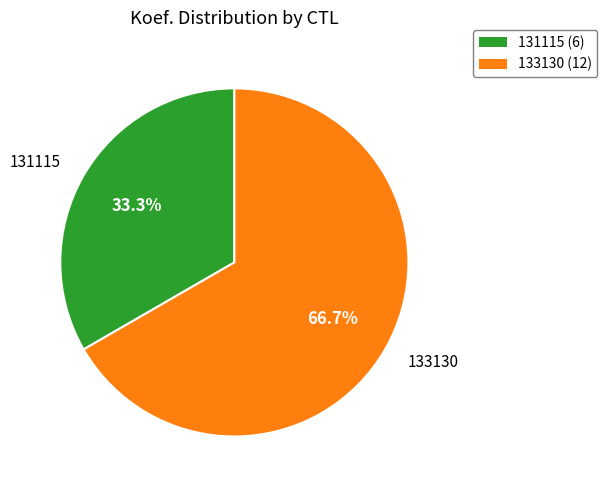

Which has a higher value, 131115 or 133130?

133130